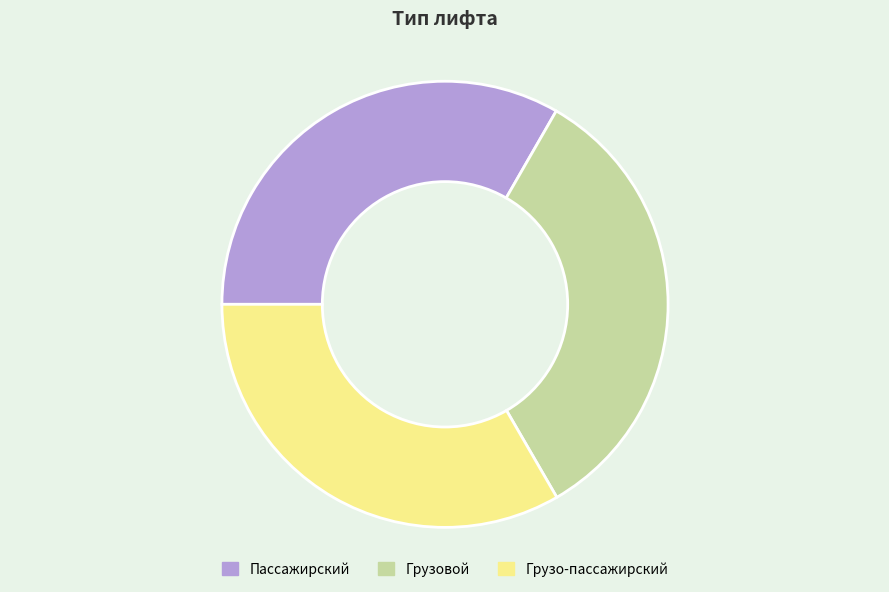

What is the ratio of the value at Грузовой to the value at Грузо-пассажирский?

1.0